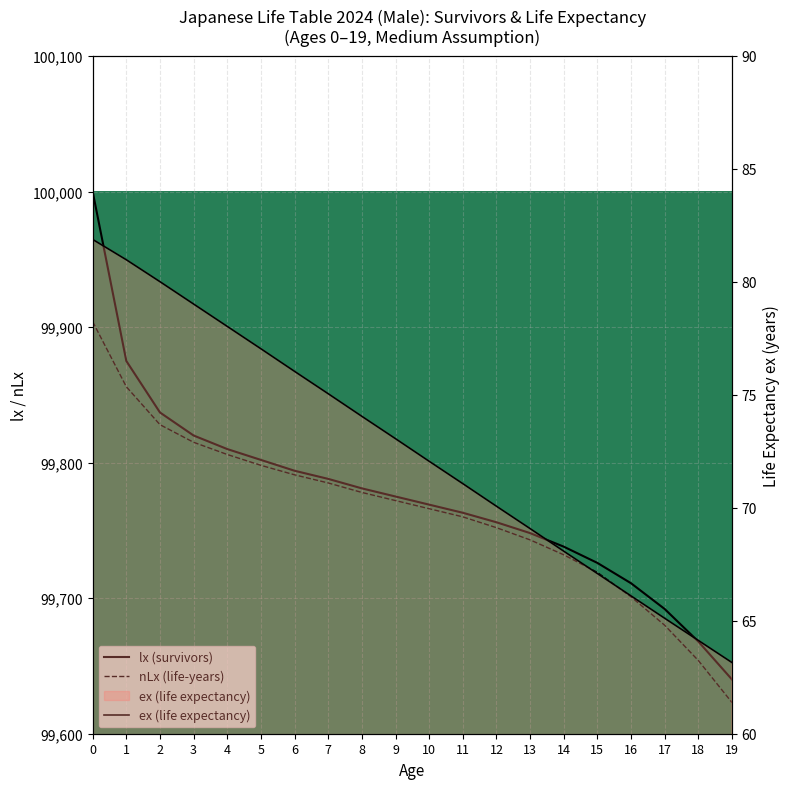

How many data points in nLx (life-years) are less than 99772?

10